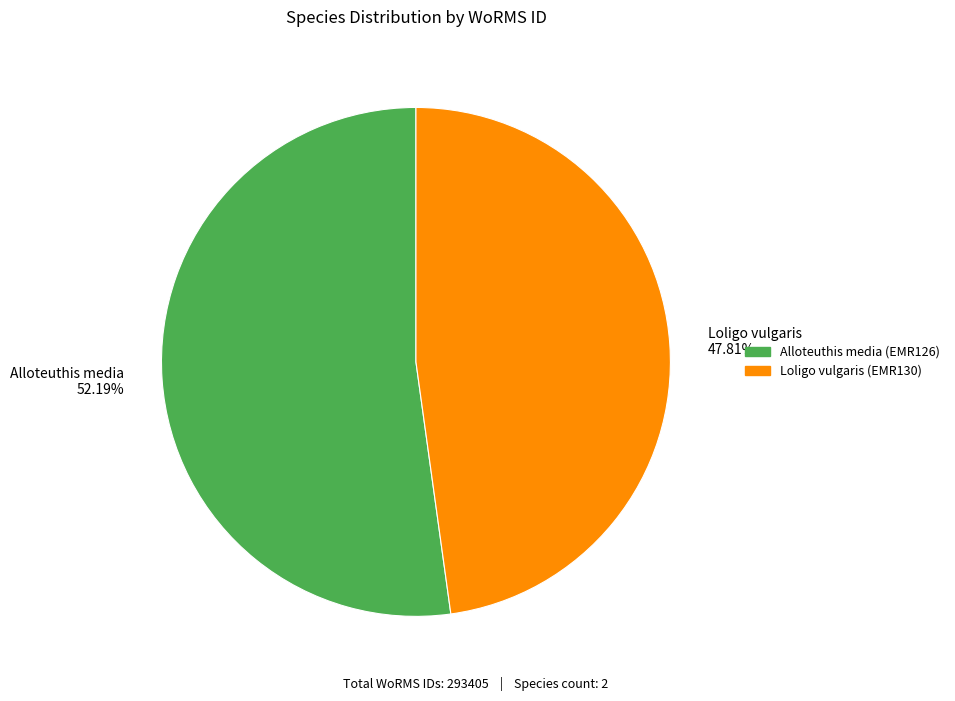

Is the sum of Loligo vulgaris 47.81% and Alloteuthis media 52.19% greater than half?

Yes